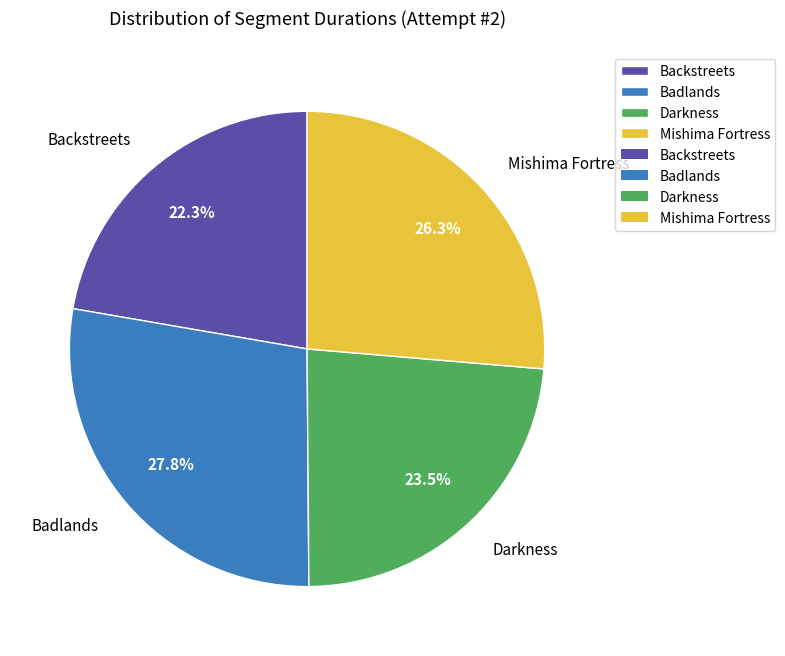

How many slices are in this pie chart?

4